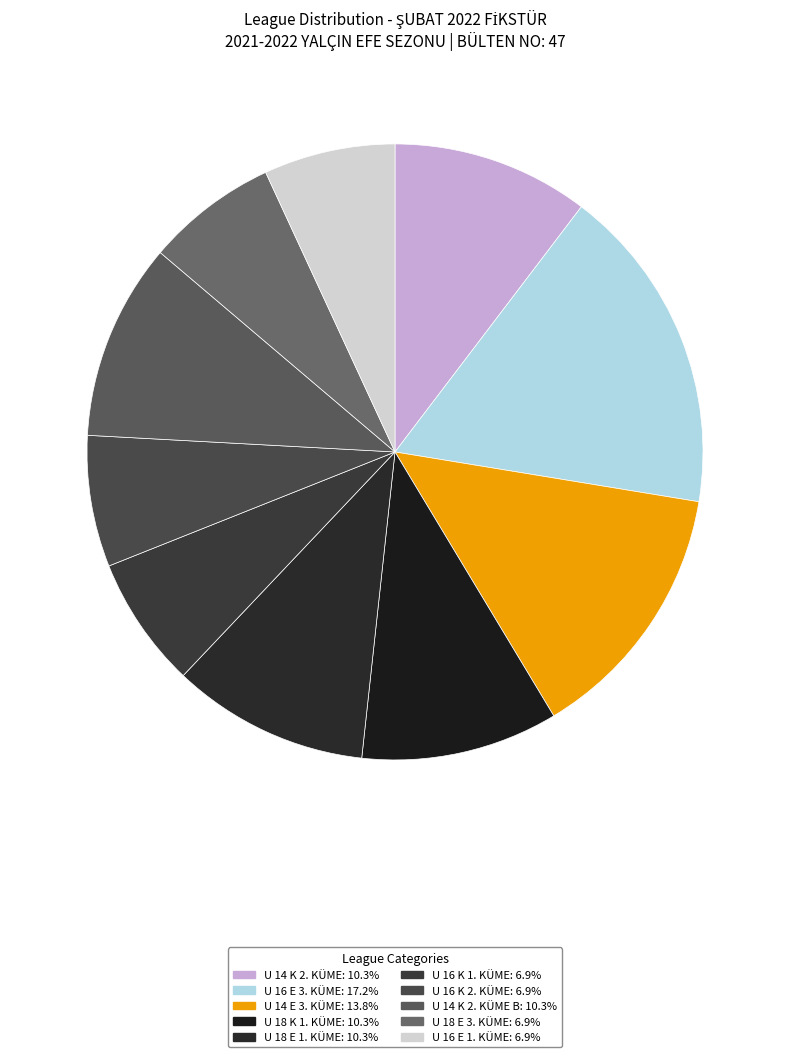

How many slices are in this pie chart?

10